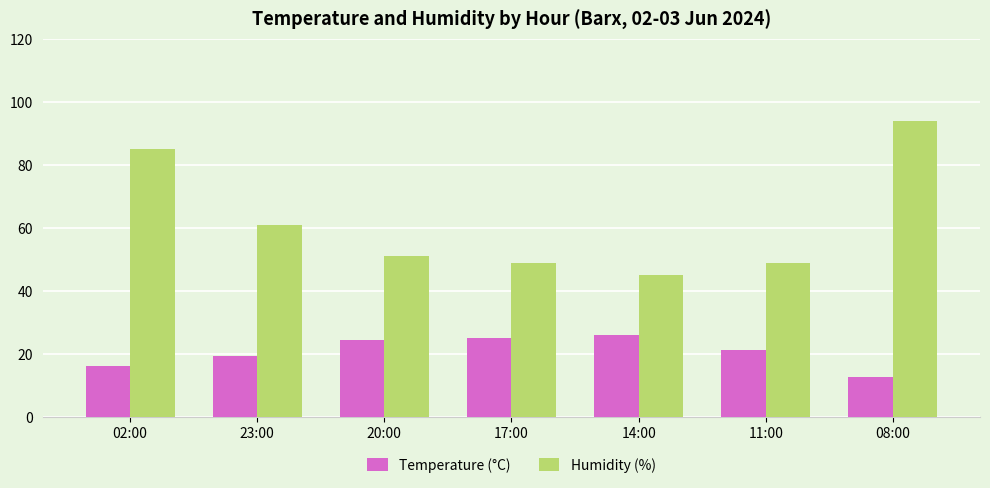

At which category is the sum across all series the highest?

08:00